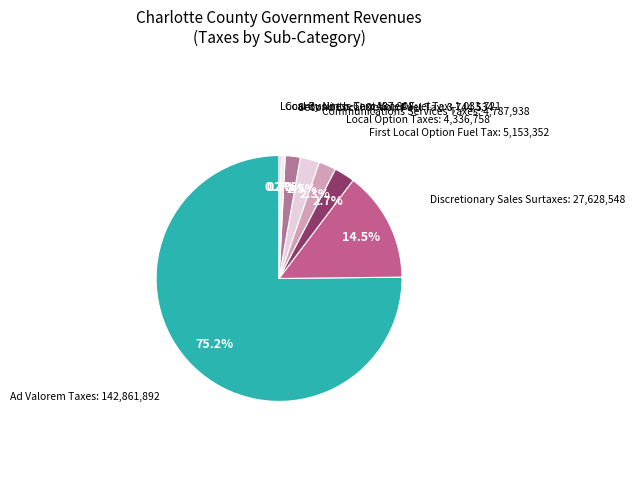

Which category has the biggest portion of the pie?

Ad Valorem Taxes: 142,861,892